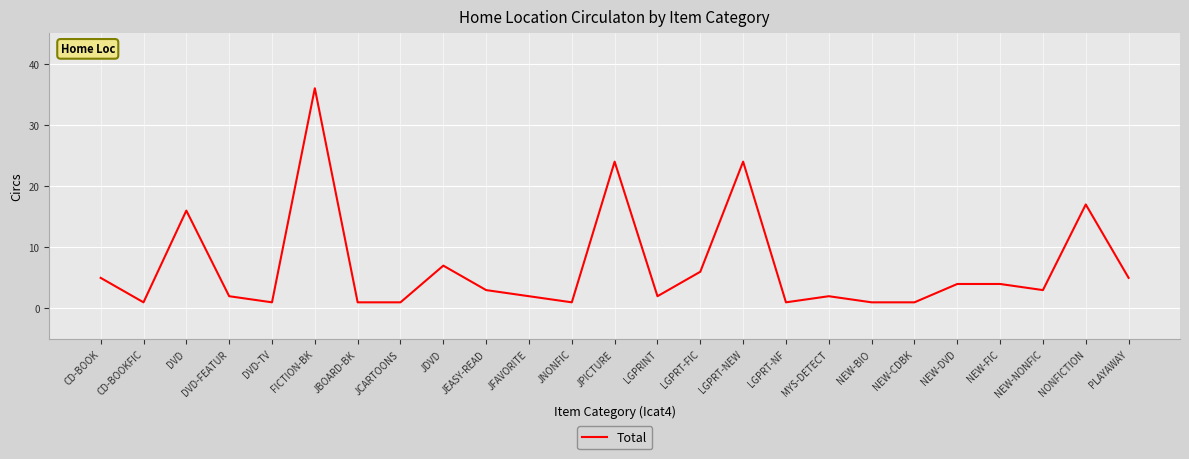

What is the greatest value displayed?

36